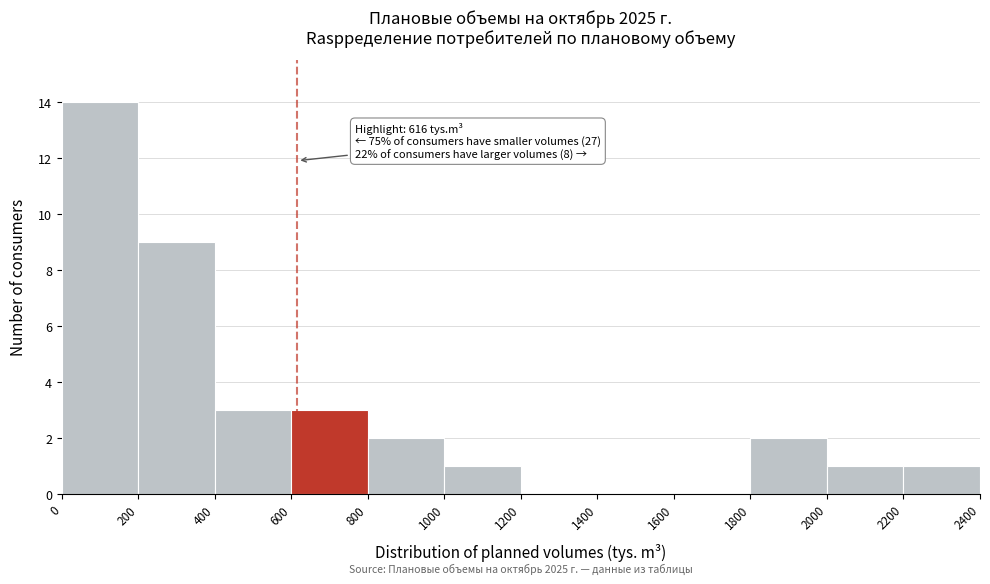

Over which range of the x-axis is the bar tallest?

0 to 200